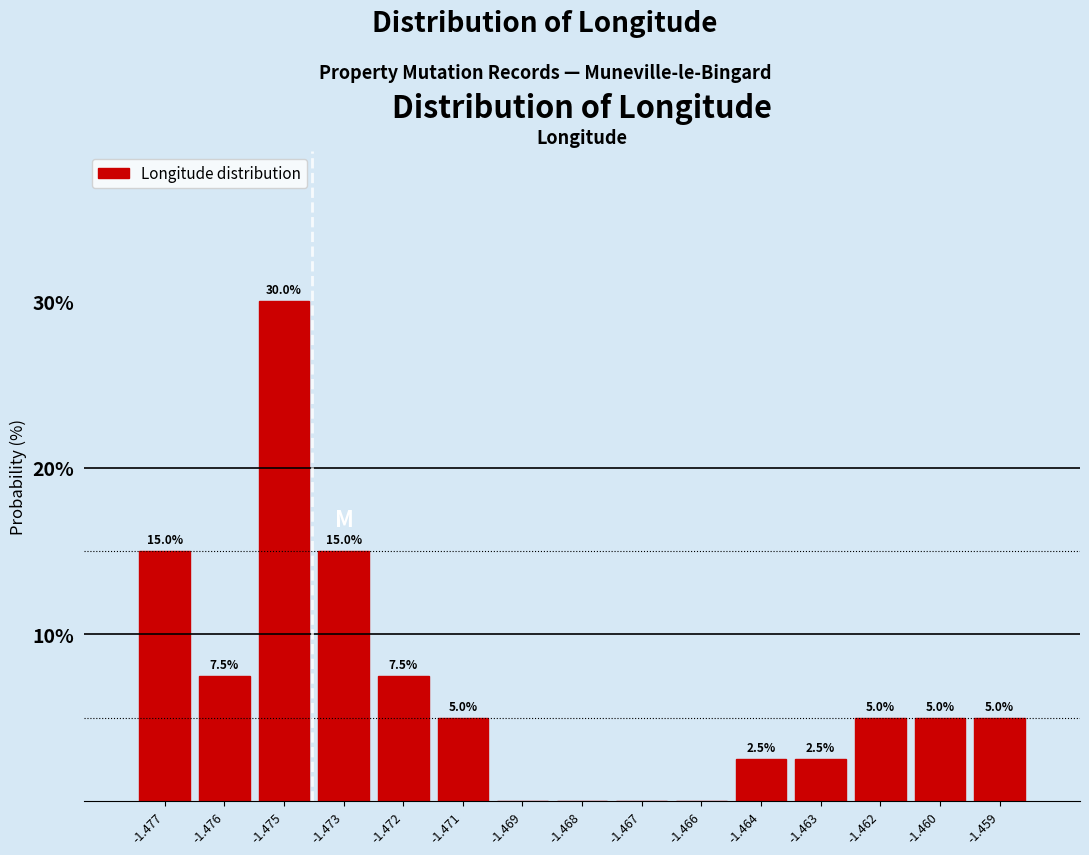

Reading left to right, list all the values displayed in this chart.

-1.477=15.0	-1.476=7.5	-1.475=30.0	-1.473=15.0	-1.472=7.5	-1.471=5.0	-1.469=0.0	-1.468=0.0	-1.467=0.0	-1.466=0.0	-1.464=2.5	-1.463=2.5	-1.462=5.0	-1.460=5.0	-1.459=5.0